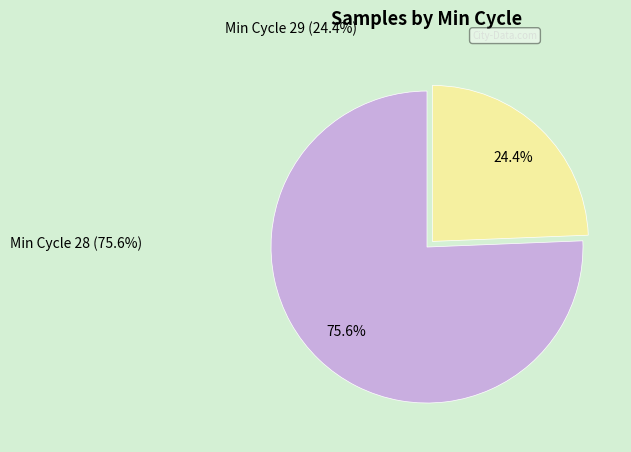

Is there a majority slice in this chart?

Yes